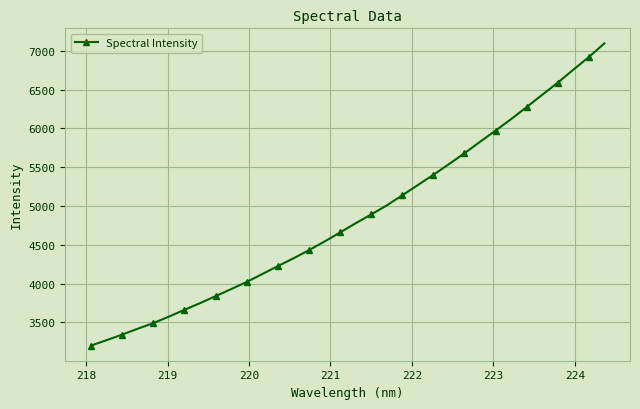

Does the chart display data point markers on the line(s)?

Yes